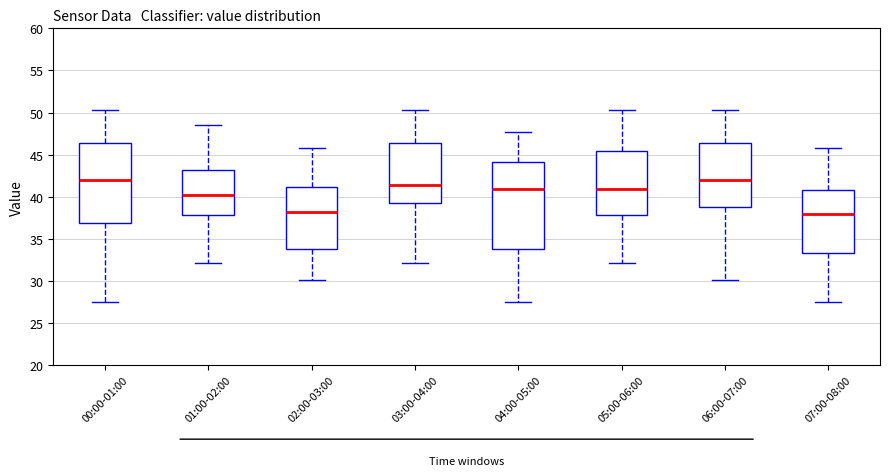

Reading left to right, transcribe this box plot: for each box, give where its median line is, the range the box spans, and where its two whiskers end, as read against the y-axis. The values are not printed on the chart, so give them approximately, as read against the axis.

00:00-01:00: median 42.0, box 37.0 to 46.5, whiskers 27.5 to 50.5
01:00-02:00: median 40.5, box 38.0 to 43.0, whiskers 32.0 to 48.5
02:00-03:00: median 38.0, box 34.0 to 41.0, whiskers 30.0 to 46.0
03:00-04:00: median 41.5, box 39.5 to 46.5, whiskers 32.0 to 50.5
04:00-05:00: median 41.0, box 34.0 to 44.0, whiskers 27.5 to 47.5
05:00-06:00: median 41.0, box 38.0 to 45.5, whiskers 32.0 to 50.5
06:00-07:00: median 42.0, box 38.5 to 46.5, whiskers 30.0 to 50.5
07:00-08:00: median 38.0, box 33.5 to 41.0, whiskers 27.5 to 46.0